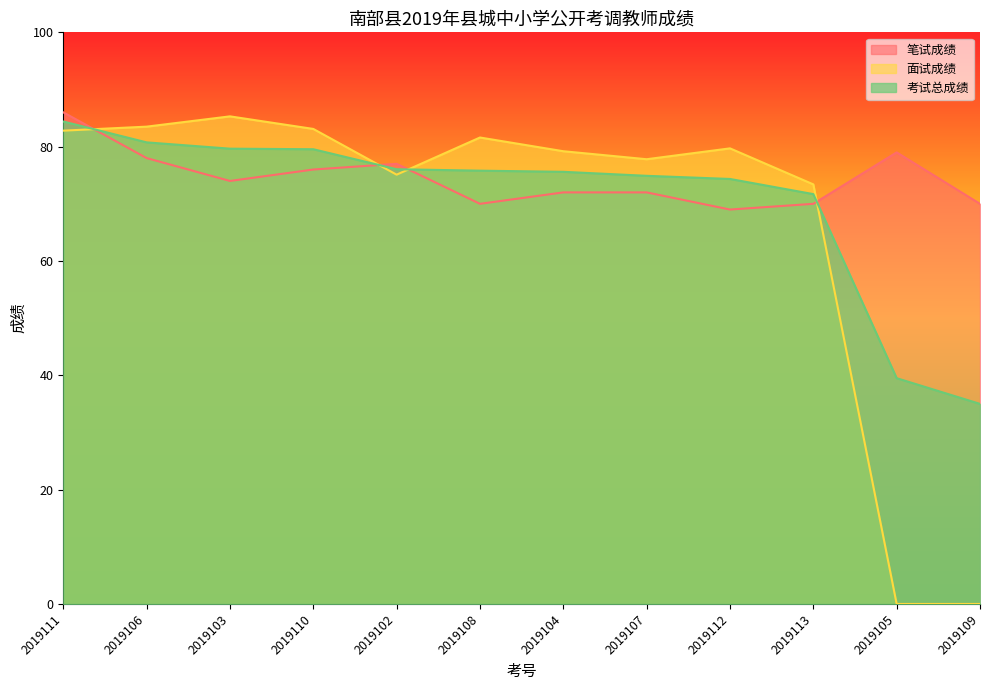

At 2019106, list the series in order from smallest to largest.

笔试成绩, 考试总成绩, 面试成绩